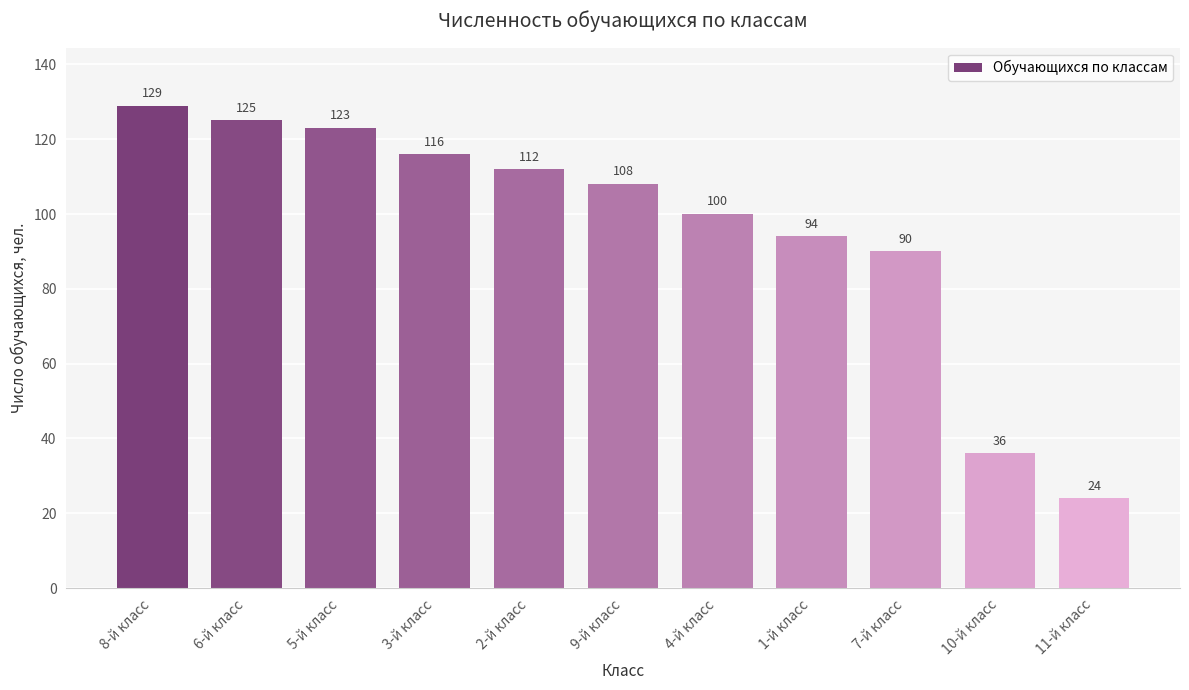

Reading right to left, what are all the values shown in this chart?

11-й класс=24	10-й класс=36	7-й класс=90	1-й класс=94	4-й класс=100	9-й класс=108	2-й класс=112	3-й класс=116	5-й класс=123	6-й класс=125	8-й класс=129